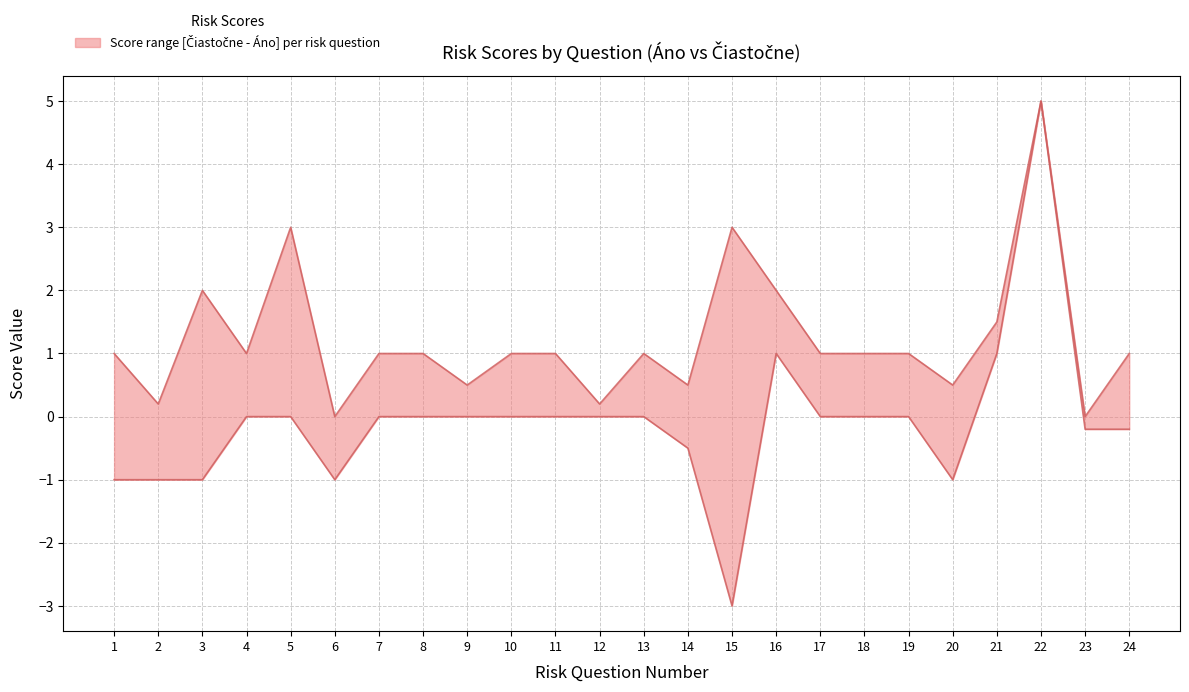

Between 4 and 12, which is larger?

4